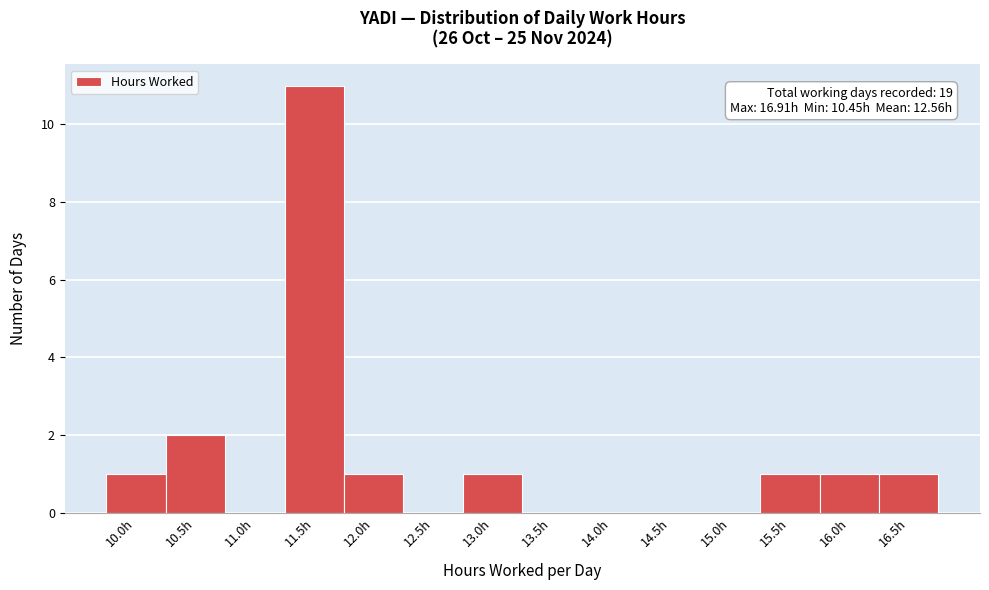

Reading right to left, extract all data points from this chart.

16.5h=1	16.0h=1	15.5h=1	15.0h=0	14.5h=0	14.0h=0	13.5h=0	13.0h=1	12.5h=0	12.0h=1	11.5h=11	11.0h=0	10.5h=2	10.0h=1